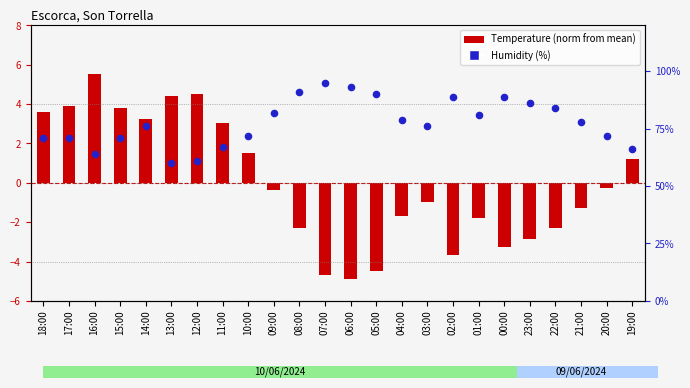

What are all the series names shown in the legend?

Temperature (norm), Humidity (%)